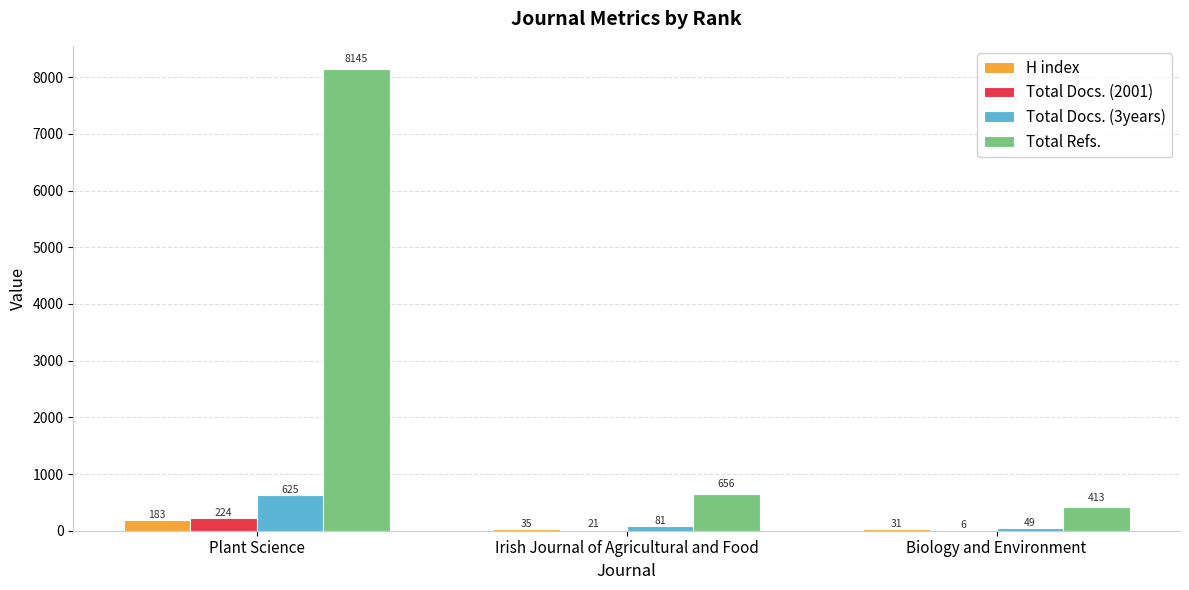

The Total Refs. series shows 656 at Irish Journal of Agricultural and Food. True or false?

True